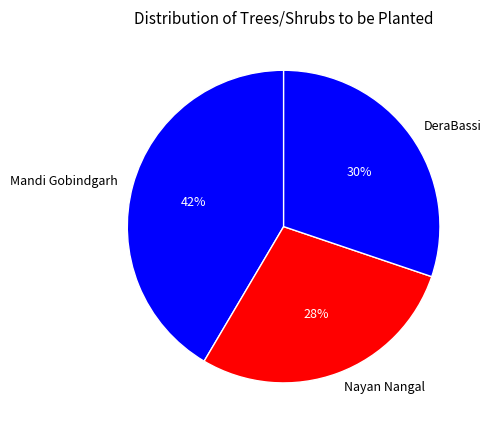

To the nearest percent, what portion does Nayan Nangal represent?

28%